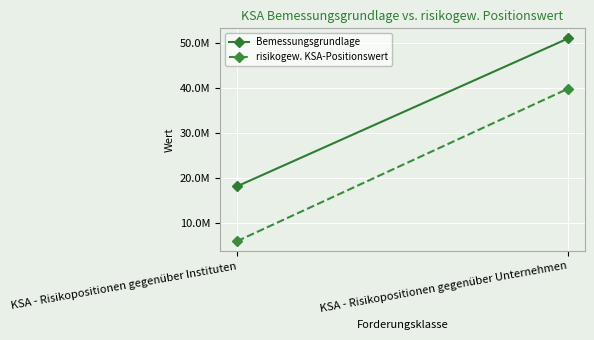

What is the difference between the maximum and minimum values in the Bemessungsgrundlage series?

32930503.1